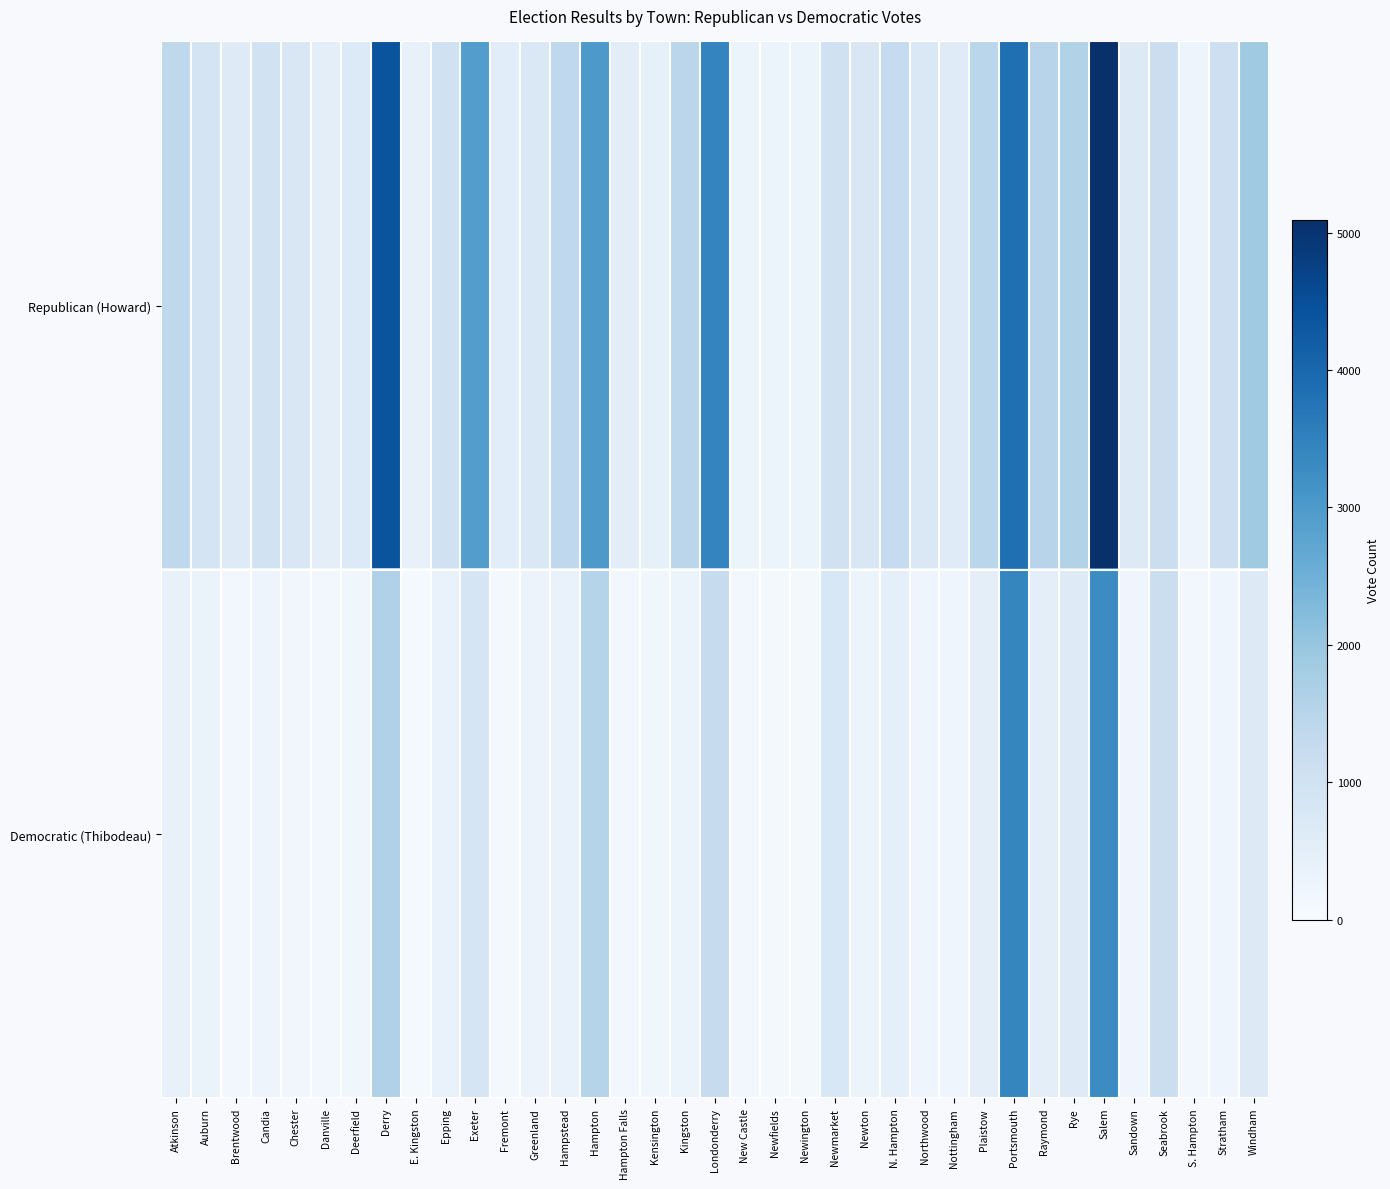

Reading left to right, list all the values displayed in this chart.

Republican (Howard): Atkinson=1389	Auburn=898	Brentwood=620	Candia=986	Chester=770	Danville=507	Deerfield=695	Derry=4391	E. Kingston=395	Epping=1007	Exeter=2905	Fremont=542	Greenland=731	Hampstead=1368	Hampton=3008	Hampton Falls=536	Kensington=436	Kingston=1452	Londonderry=3426	New Castle=309	Newfields=259	Newington=259	Newmarket=1013	Newton=767	N. Hampton=1271	Northwood=749	Nottingham=599	Plaistow=1468	Portsmouth=3847	Raymond=1503	Rye=1591	Salem=5092	Sandown=664	Seabrook=1135	S. Hampton=242	Stratham=1079	Windham=1889
Democratic (Thibodeau): Atkinson=389	Auburn=327	Brentwood=137	Candia=256	Chester=173	Danville=123	Deerfield=181	Derry=1624	E. Kingston=75	Epping=339	Exeter=868	Fremont=83	Greenland=293	Hampstead=339	Hampton=1528	Hampton Falls=122	Kensington=180	Kingston=277	Londonderry=1235	New Castle=133	Newfields=110	Newington=86	Newmarket=790	Newton=265	N. Hampton=450	Northwood=234	Nottingham=234	Plaistow=483	Portsmouth=3412	Raymond=481	Rye=634	Salem=3285	Sandown=216	Seabrook=1147	S. Hampton=144	Stratham=231	Windham=652